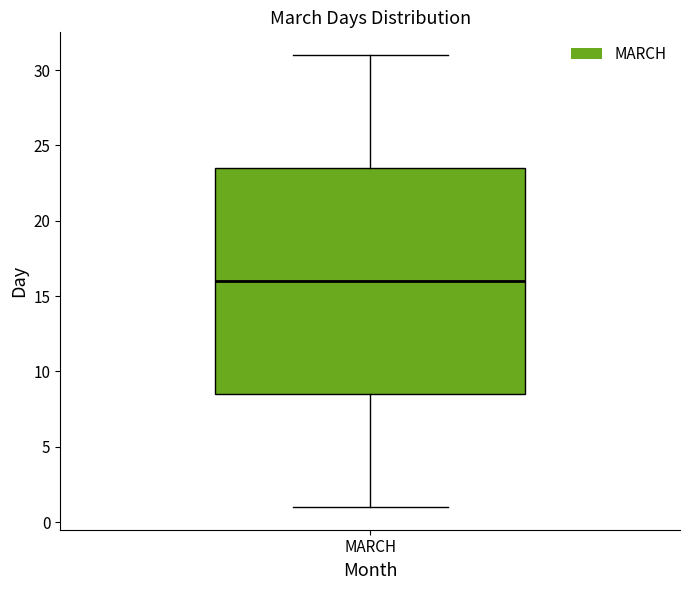

Read this box plot against the y-axis: the position of the median line, the range covered by the box, and the ends of both whiskers. The values are not printed on the chart, so give them approximately, as read against the axis.

median 16.0, box 8.5 to 23.5, whiskers 1.0 to 31.0